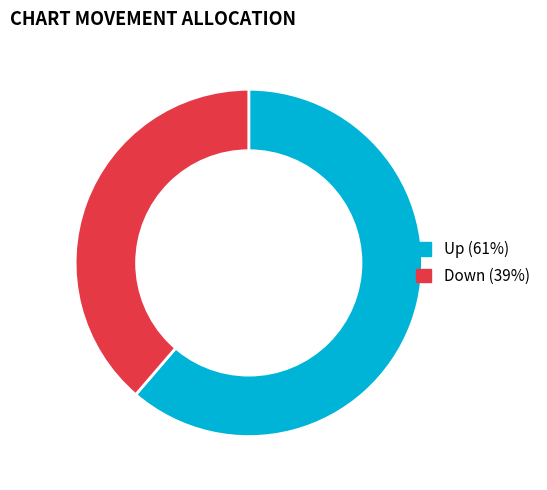

Does any single category account for the majority?

Yes